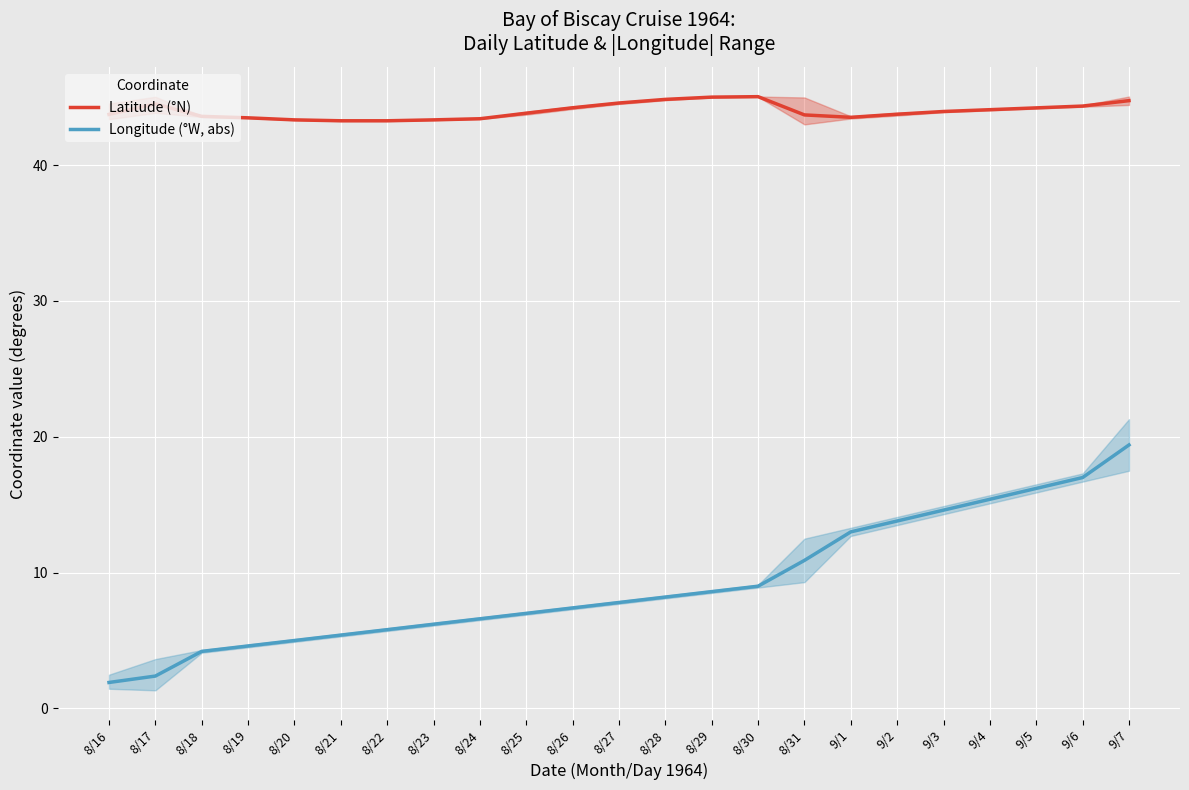

What is the value of the Longitude (°W, abs) point at the 1st from the left?

1.9